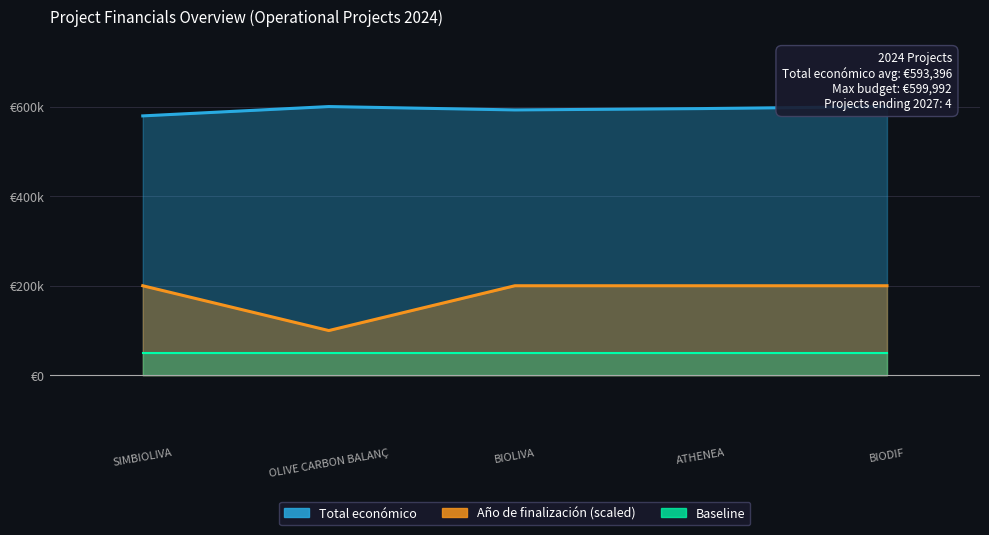

What is the difference between the maximum and minimum values in the Total económico series?

20840